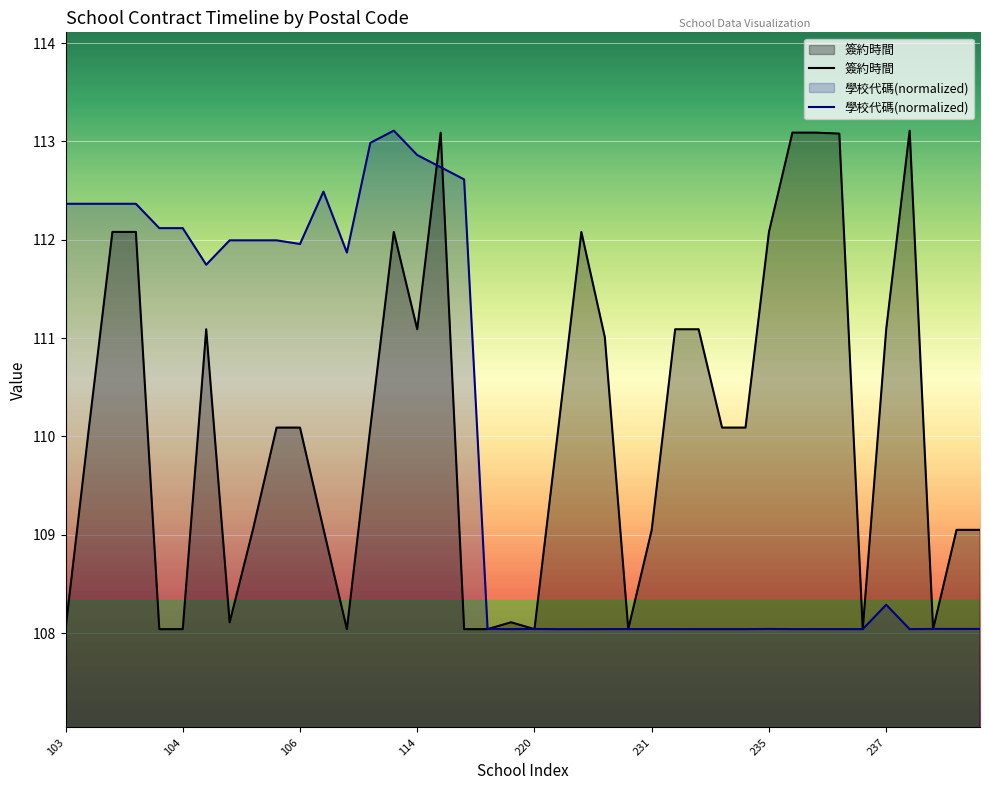

What is the difference between the maximum and minimum values in the 學校代碼(normalized) series?

5.1